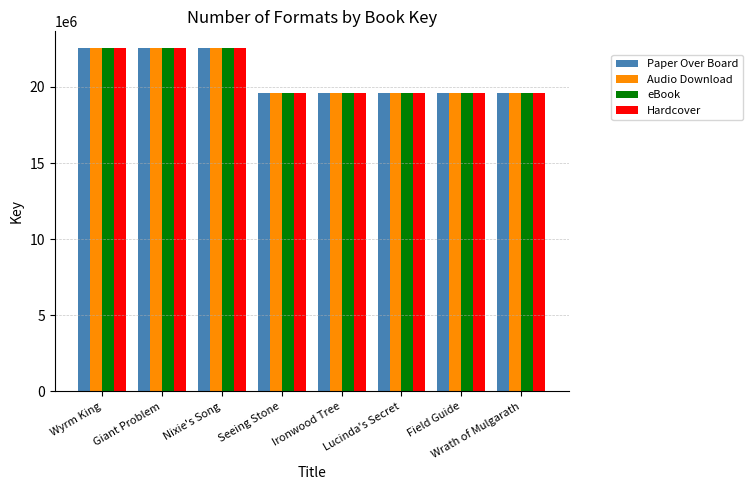

What are all the series names shown in the legend?

Paper Over Board, Audio Download, eBook, Hardcover